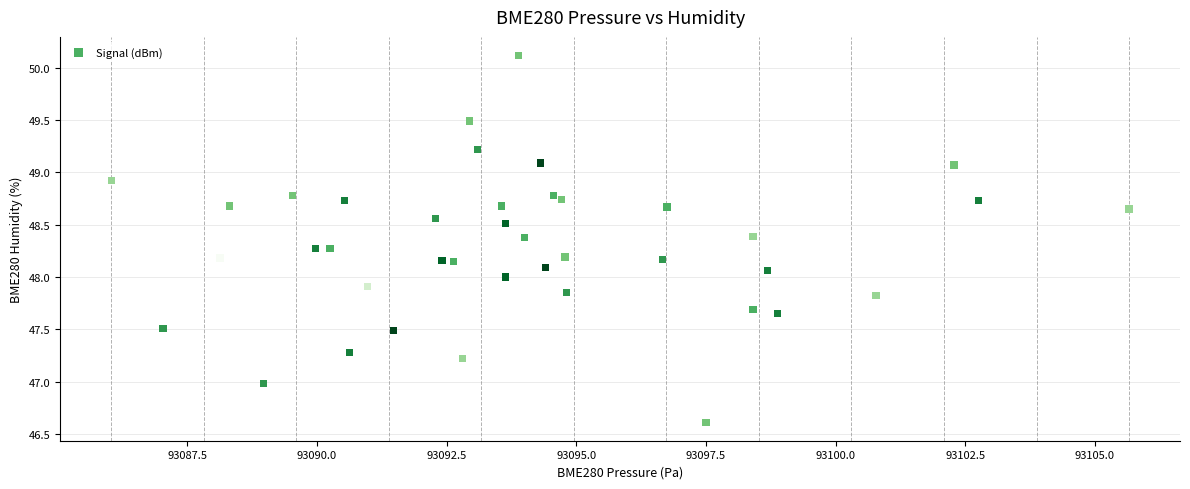

What is the range of X values (max minus min)?

19.6